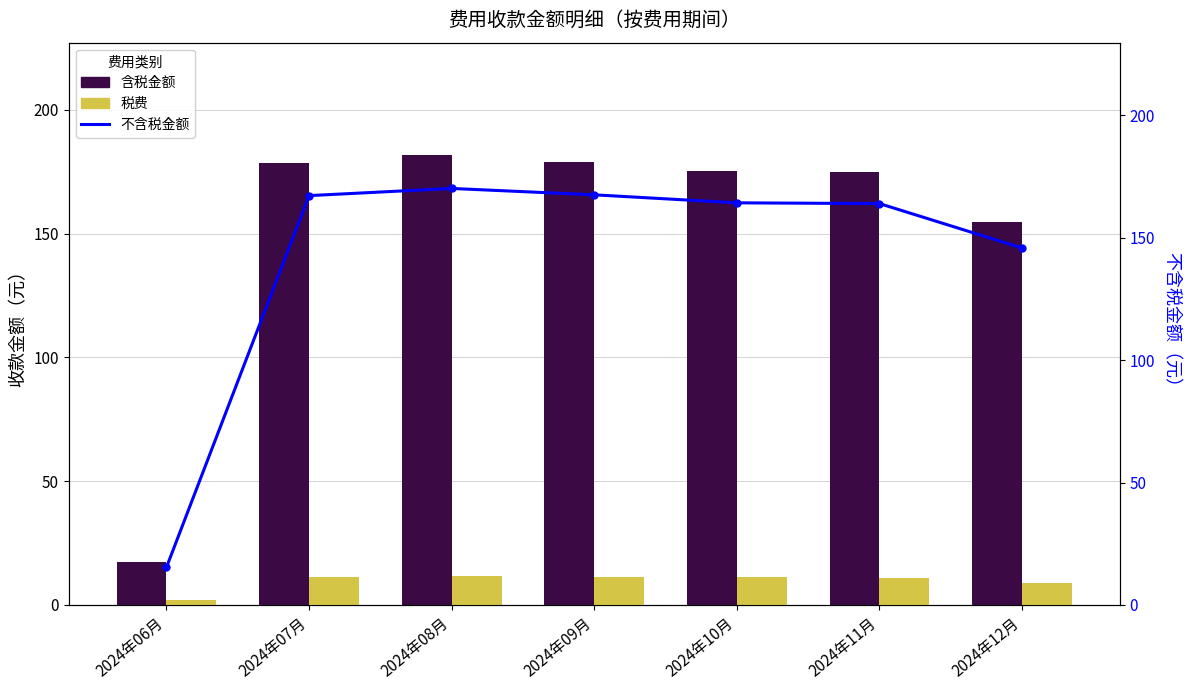

What is the label of the 6th bar from the left?

2024年11月